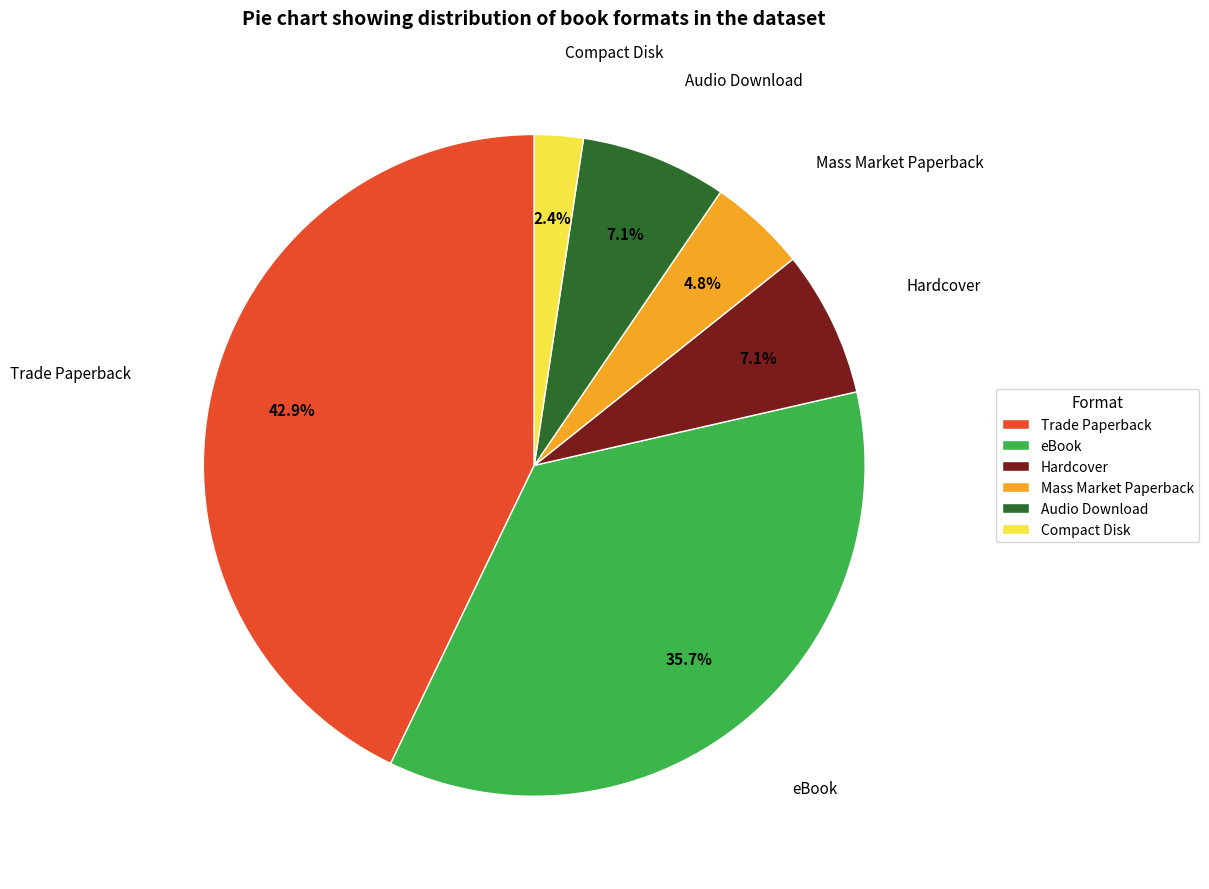

Count the number of slices in the pie.

6